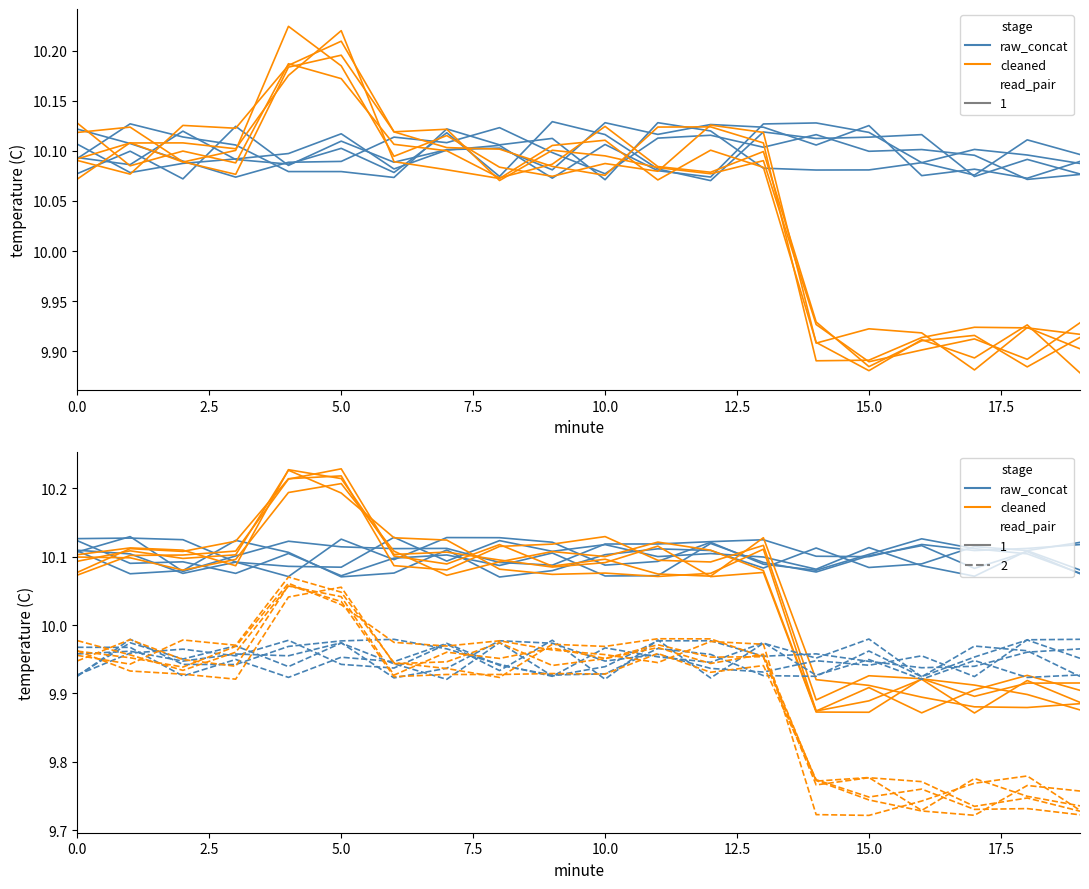

What position from the left is 13?

14